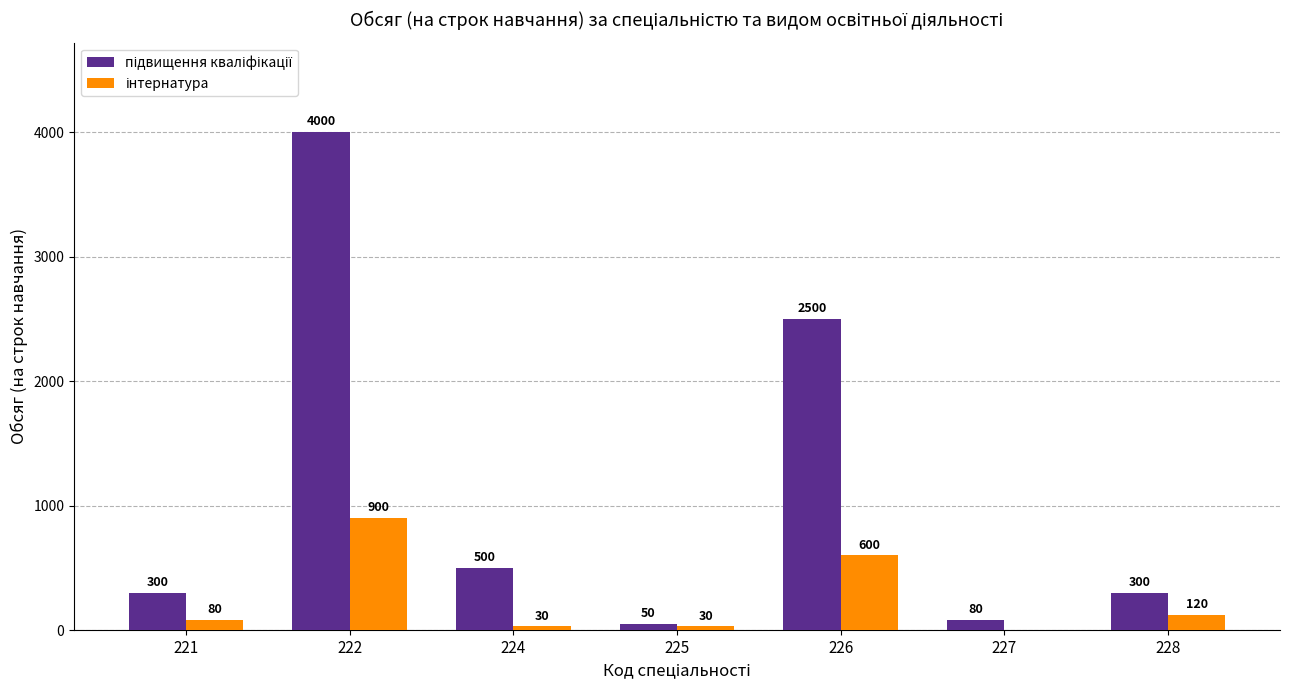

At which category is the sum across all series the highest?

222